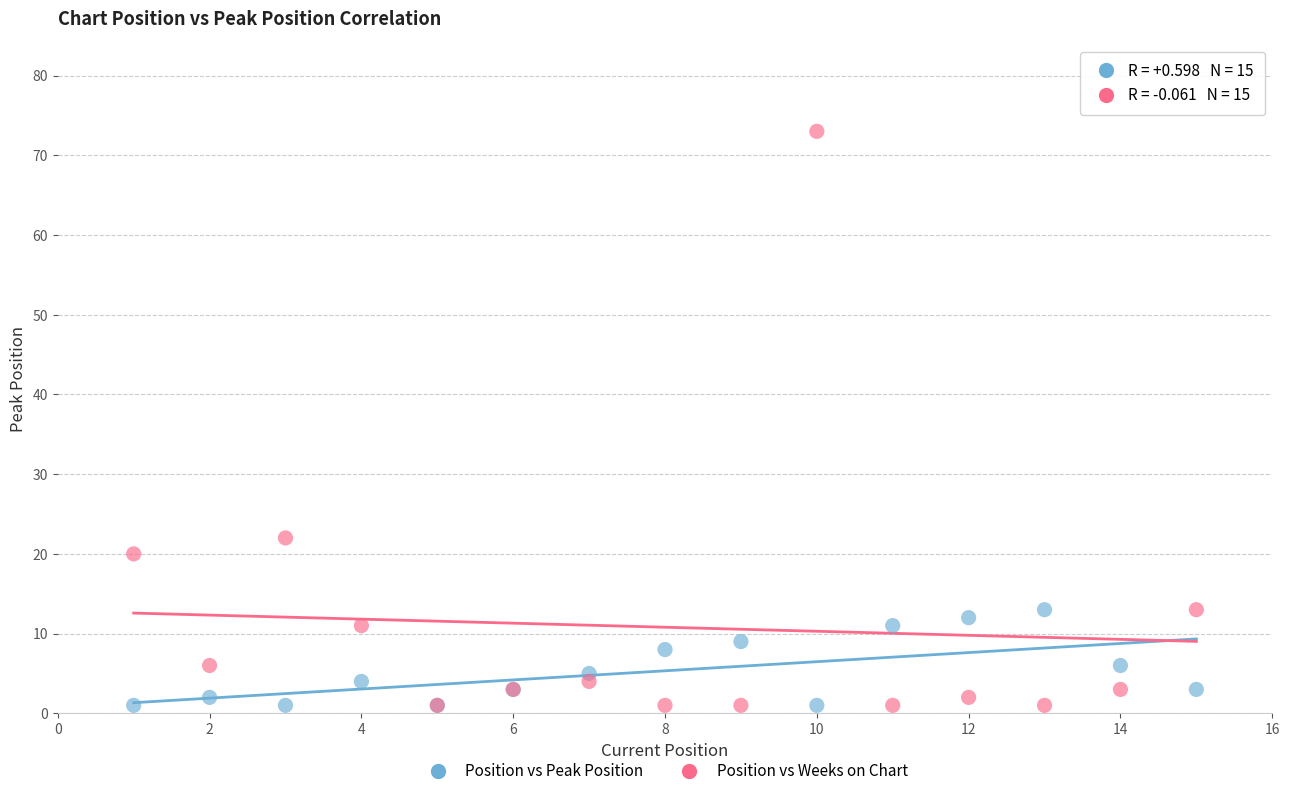

Across all series, what Y value is closest to 37?

22